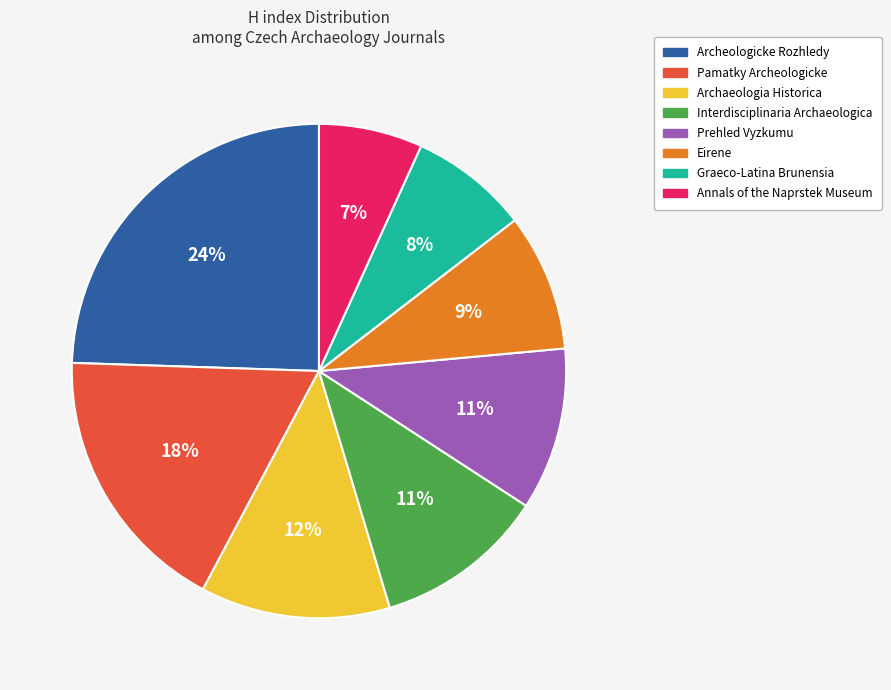

Between Archaeologia Historica and Prehled Vyzkumu, which is larger?

Archaeologia Historica